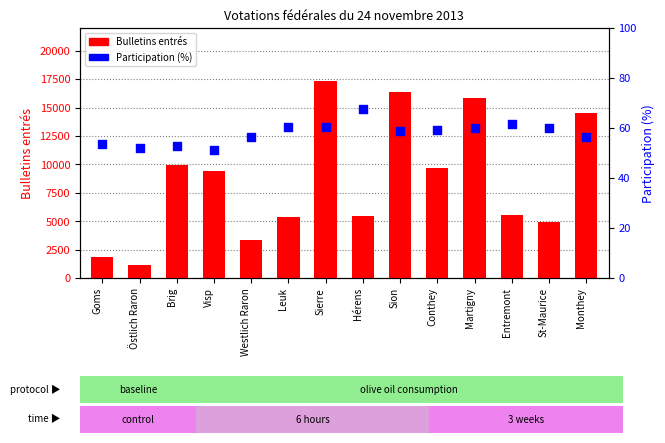

Which series reaches the minimum Y coordinate?

Participation (%)